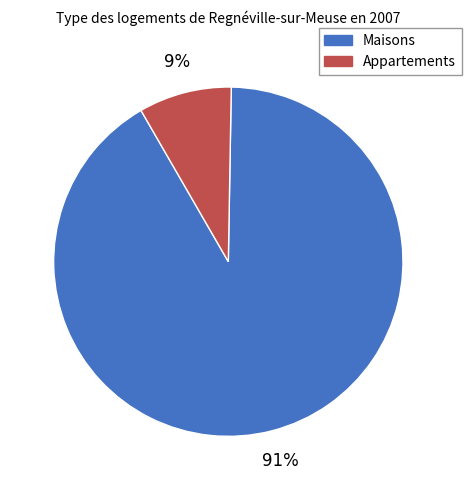

To the nearest percent, what is the average slice percentage?

50%